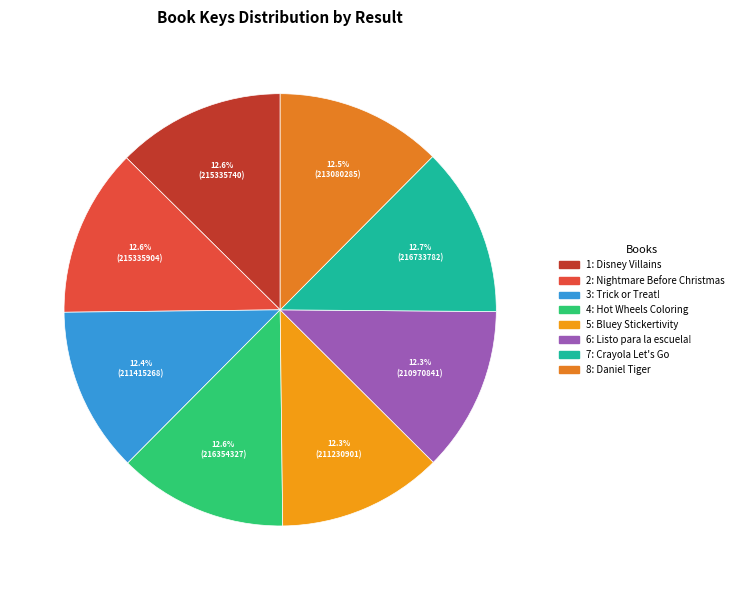

Do 6: Listo para la escuela! and 7: Crayola Let's Go together represent more than half of the pie?

No